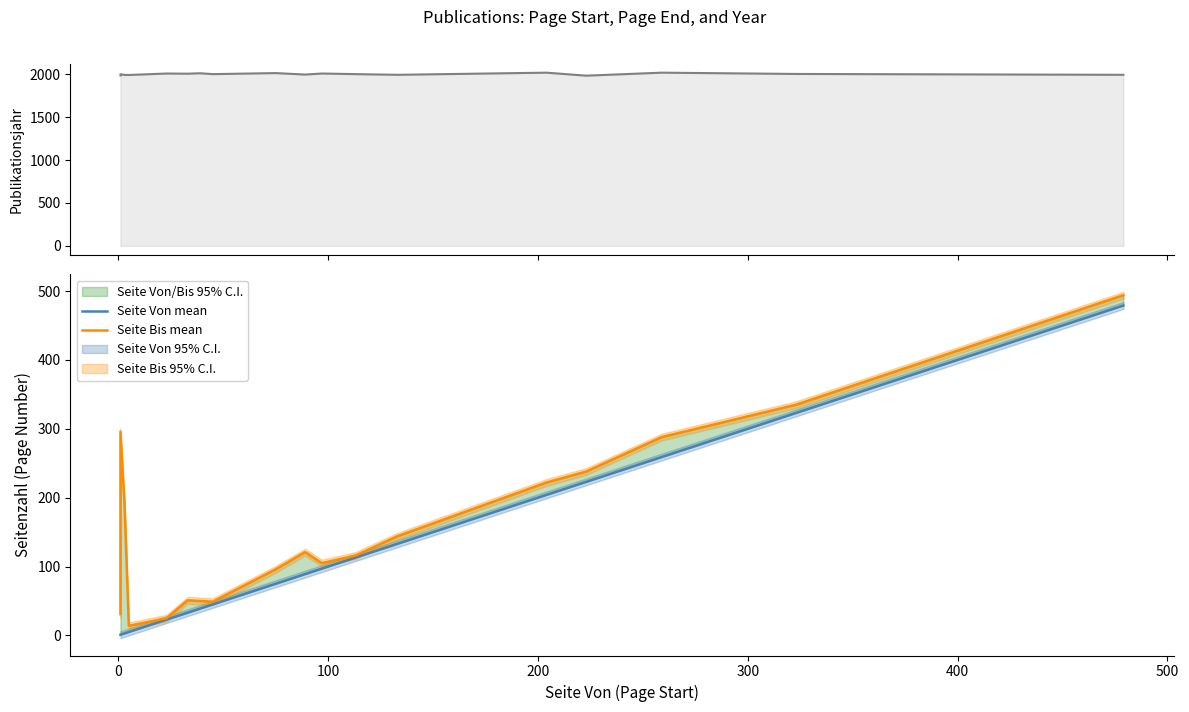

What is the smallest value displayed?

1